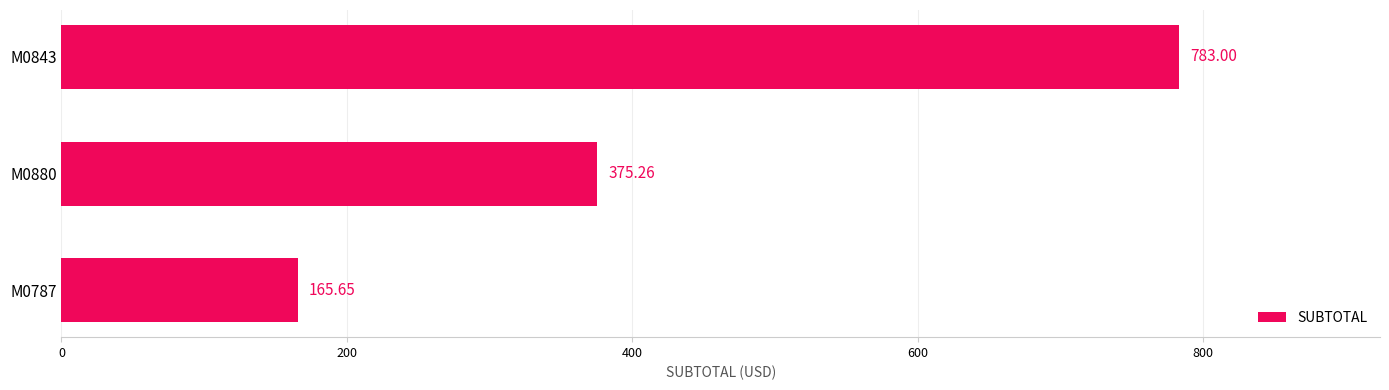

What is the smallest value displayed?

165.6